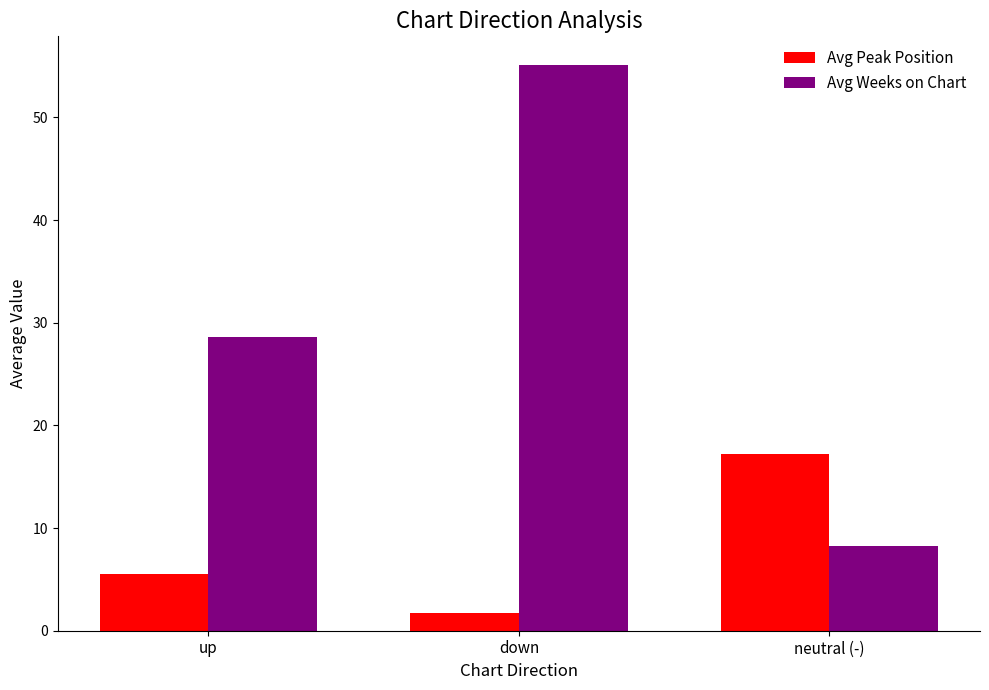

How many bars are there in each group?

2